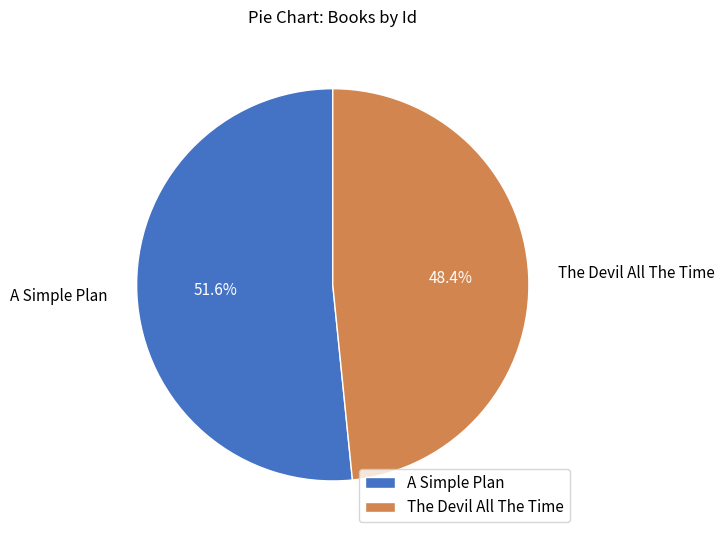

Combined, what portion of the pie is A Simple Plan and The Devil All The Time?

100.0%